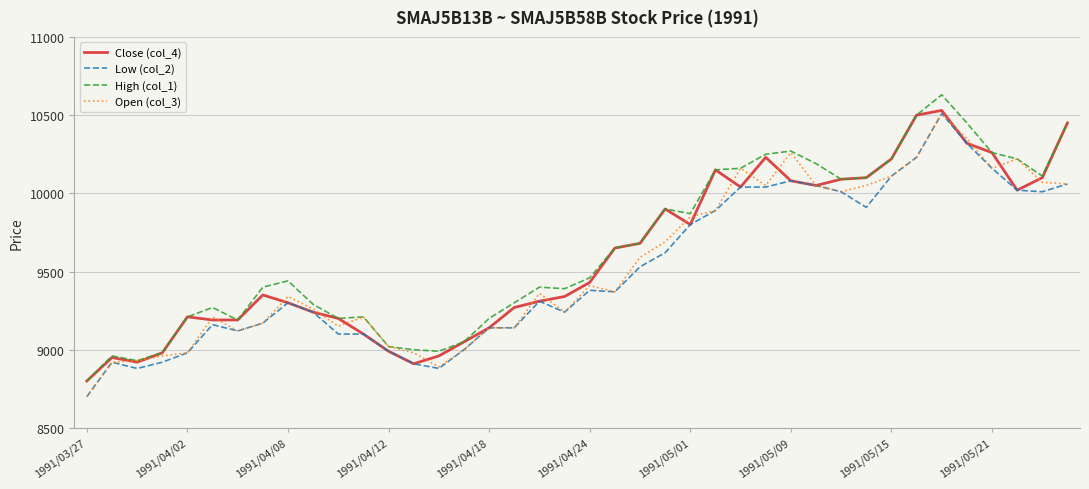

Which series has the largest range (max minus min)?

High (col_1)